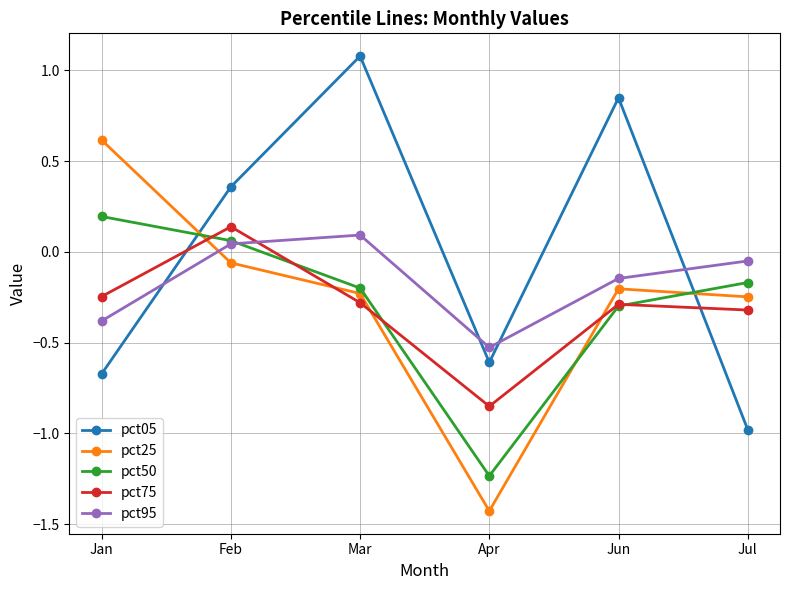

Rank the categories by pct05 value from highest to lowest.

Mar, Jun, Feb, Apr, Jan, Jul